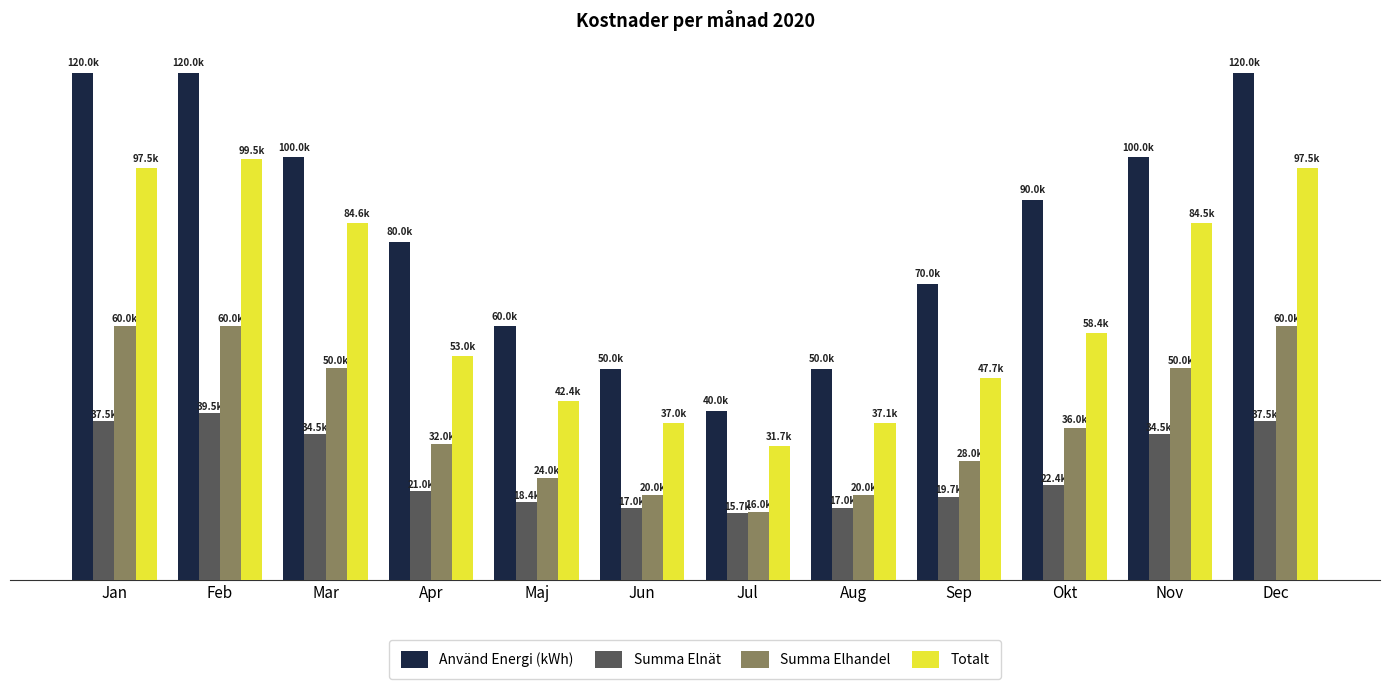

At which label does Totalt first exceed 58414?

Jan